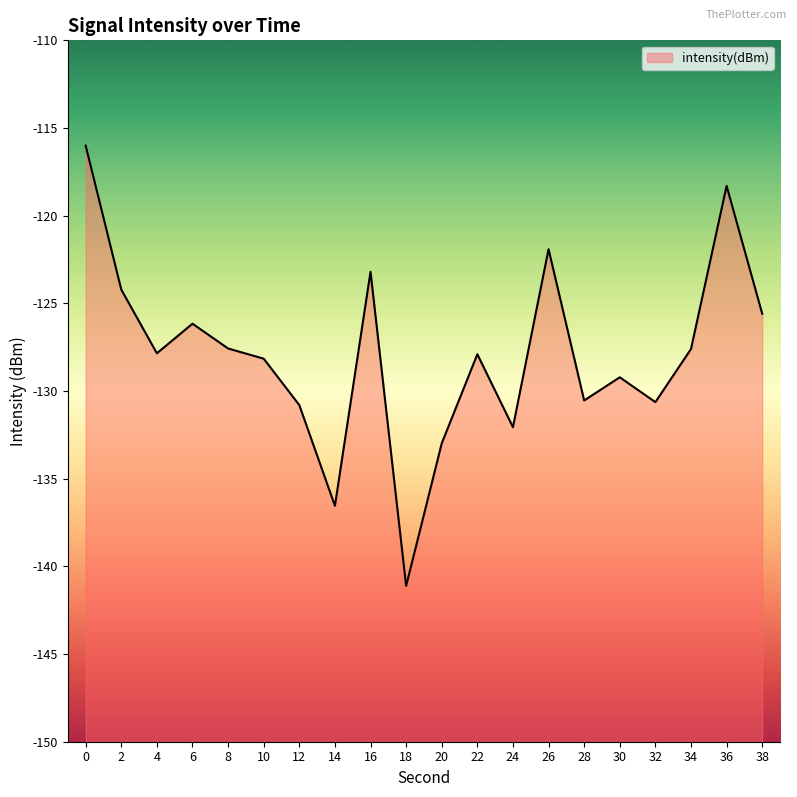

Where is the data nearest to the value -128?

22